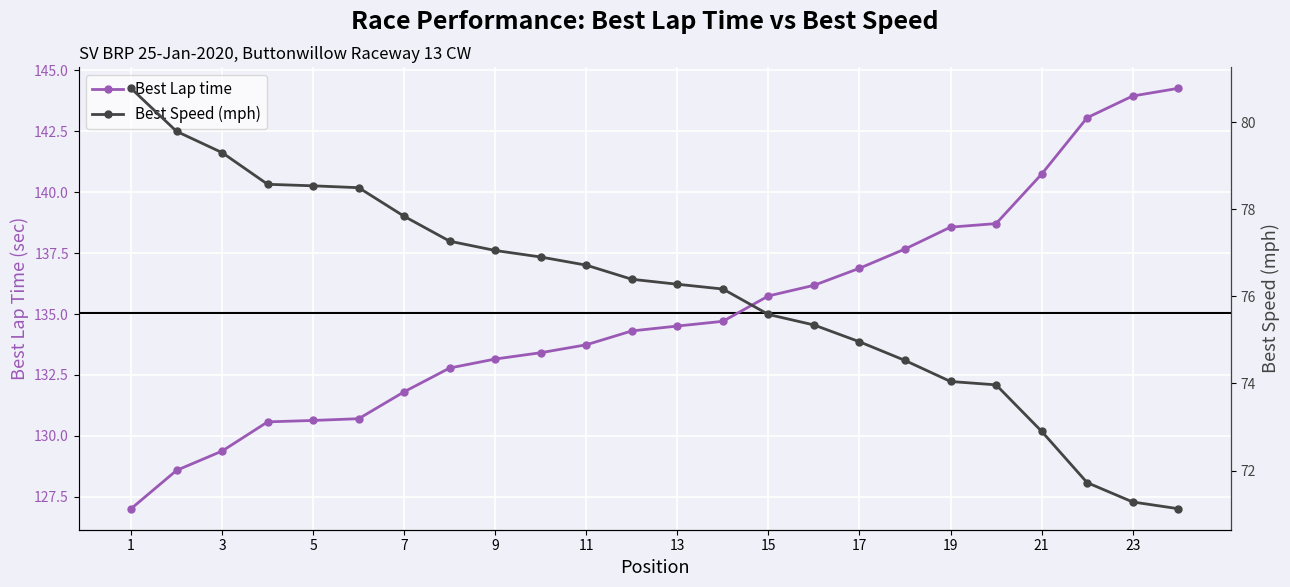

Which series has the largest total across all categories?

Best Lap time